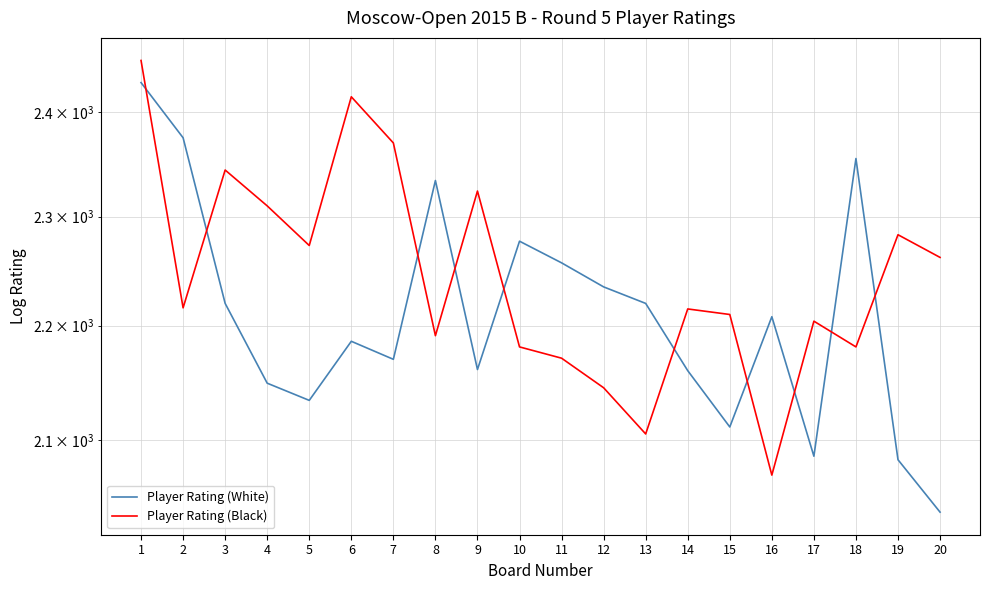

What is the value of the Player Rating (White) point at the 10th from the left?

2277